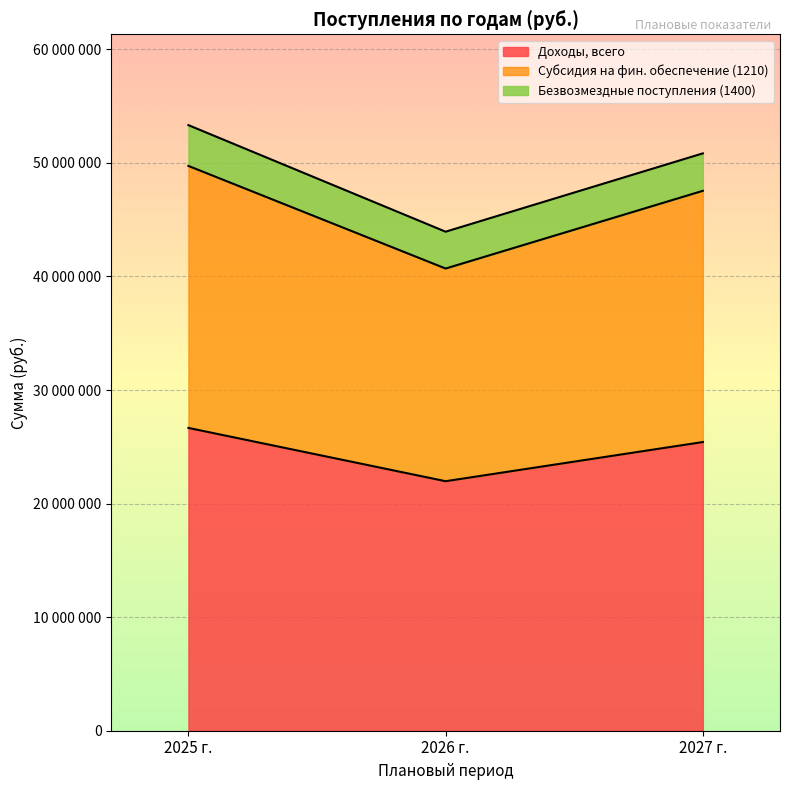

What is the label of the 3rd point from the left?

2027 г.